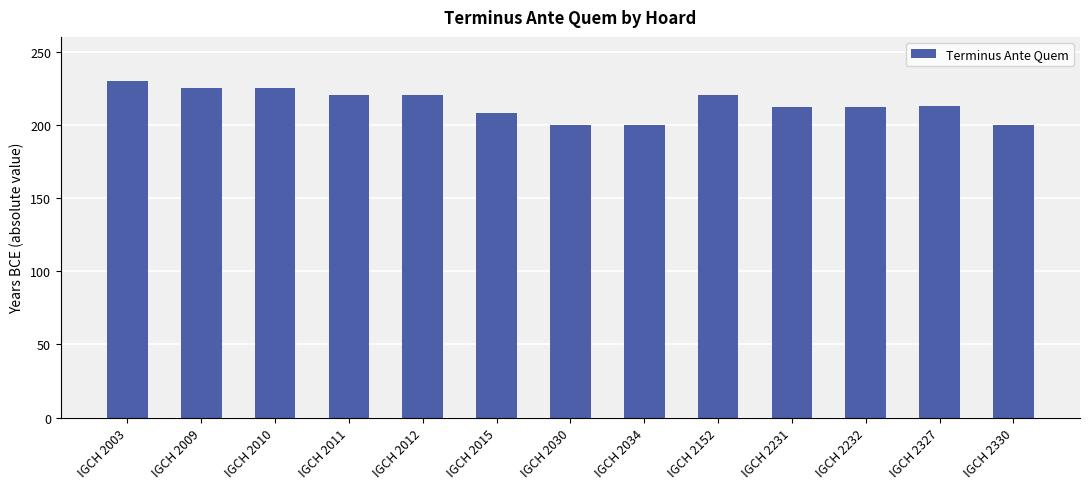

What is the value of the 12th bar from the left?

213